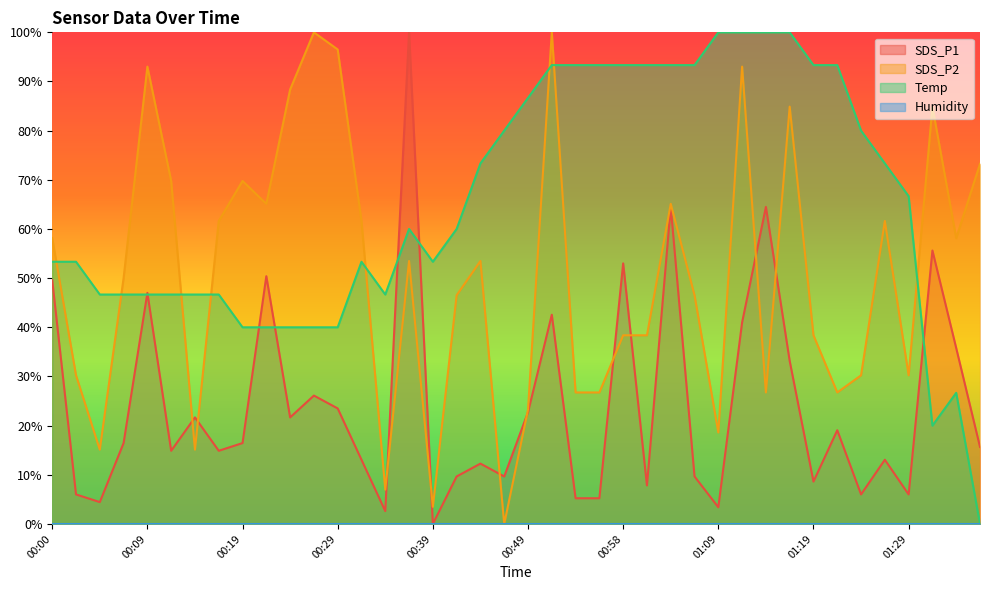

Reading right to left, list all the values displayed in this chart.

SDS_P1: 01:42=15.7	01:40=35.8	01:37=55.6	01:29=6.0	01:26=13.1	01:24=6.0	01:21=19.1	01:19=8.6	01:16=33.2	01:14=64.5	01:11=41.0	01:09=3.4	01:07=9.7	01:03=64.5	01:01=7.8	00:58=53.0	00:56=5.2	00:53=5.2	00:51=42.6	00:49=22.7	00:46=9.7	00:44=12.3	00:41=9.7	00:39=0.0	00:36=100.0	00:34=2.6	00:32=13.1	00:29=23.5	00:27=26.1	00:24=21.7	00:22=50.4	00:19=16.4	00:17=14.9	00:14=21.7	00:12=14.9	00:09=47.0	00:07=16.4	00:05=4.4	00:02=6.0	00:00=49.6
SDS_P2: 01:42=73.3	01:40=58.1	01:37=84.9	01:29=30.2	01:26=61.6	01:24=30.2	01:21=26.7	01:19=38.4	01:16=84.9	01:14=26.7	01:11=93.0	01:09=18.6	01:07=46.5	01:03=65.1	01:01=38.4	00:58=38.4	00:56=26.7	00:53=26.7	00:51=100.0	00:49=23.3	00:46=0.0	00:44=53.5	00:41=46.5	00:39=3.5	00:36=53.5	00:34=7.0	00:32=61.6	00:29=96.5	00:27=100.0	00:24=88.4	00:22=65.1	00:19=69.8	00:17=61.6	00:14=15.1	00:12=69.8	00:09=93.0	00:07=50.0	00:05=15.1	00:02=30.2	00:00=58.1
Temp: 01:42=0.0	01:40=26.7	01:37=20.0	01:29=66.7	01:26=73.3	01:24=80.0	01:21=93.3	01:19=93.3	01:16=100.0	01:14=100.0	01:11=100.0	01:09=100.0	01:07=93.3	01:03=93.3	01:01=93.3	00:58=93.3	00:56=93.3	00:53=93.3	00:51=93.3	00:49=86.7	00:46=80.0	00:44=73.3	00:41=60.0	00:39=53.3	00:36=60.0	00:34=46.7	00:32=53.3	00:29=40.0	00:27=40.0	00:24=40.0	00:22=40.0	00:19=40.0	00:17=46.7	00:14=46.7	00:12=46.7	00:09=46.7	00:07=46.7	00:05=46.7	00:02=53.3	00:00=53.3